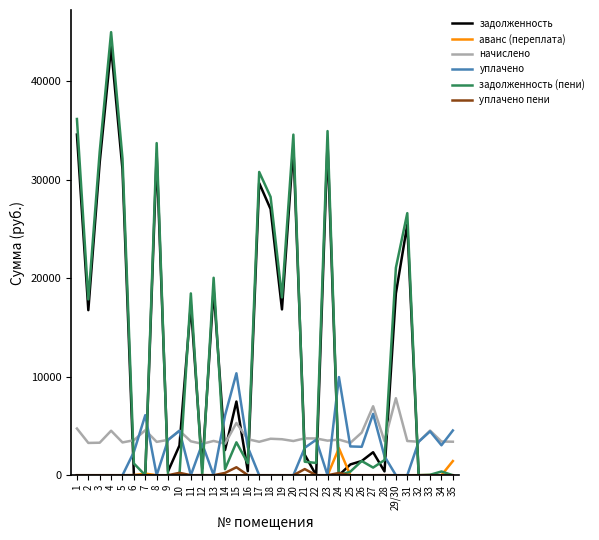

What are all the series names shown in the legend?

задолженность, аванс (переплата), начислено, уплачено, задолженность (пени), уплачено пени